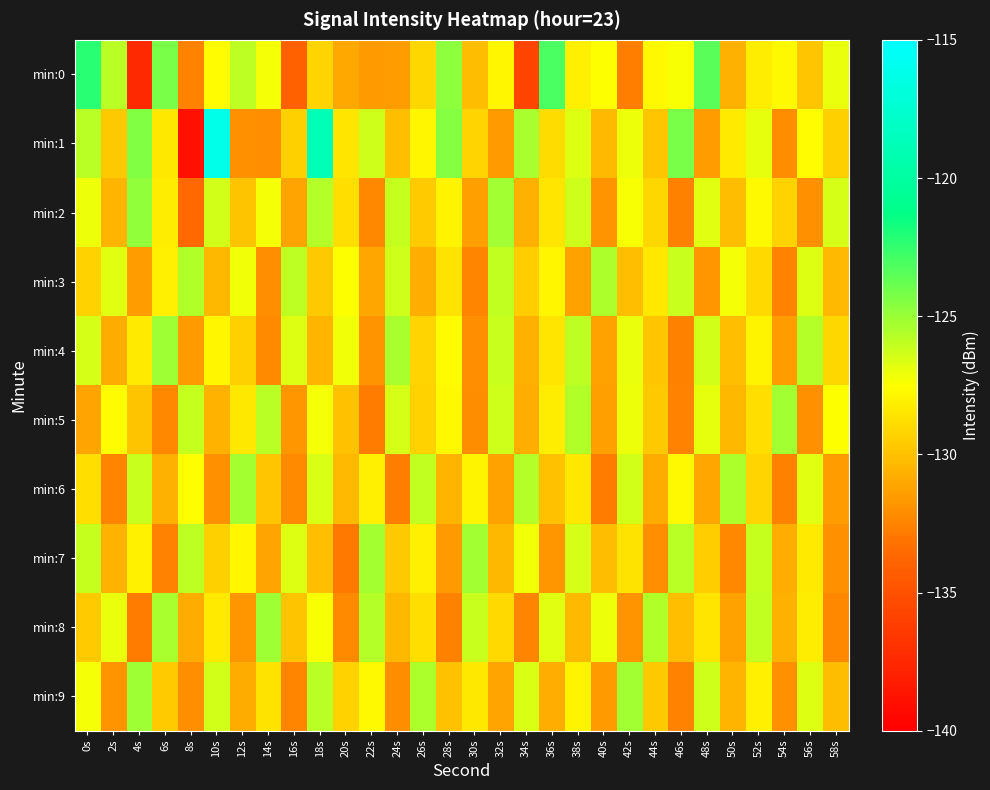

What is the total value across all series at 50s?

-1296.5